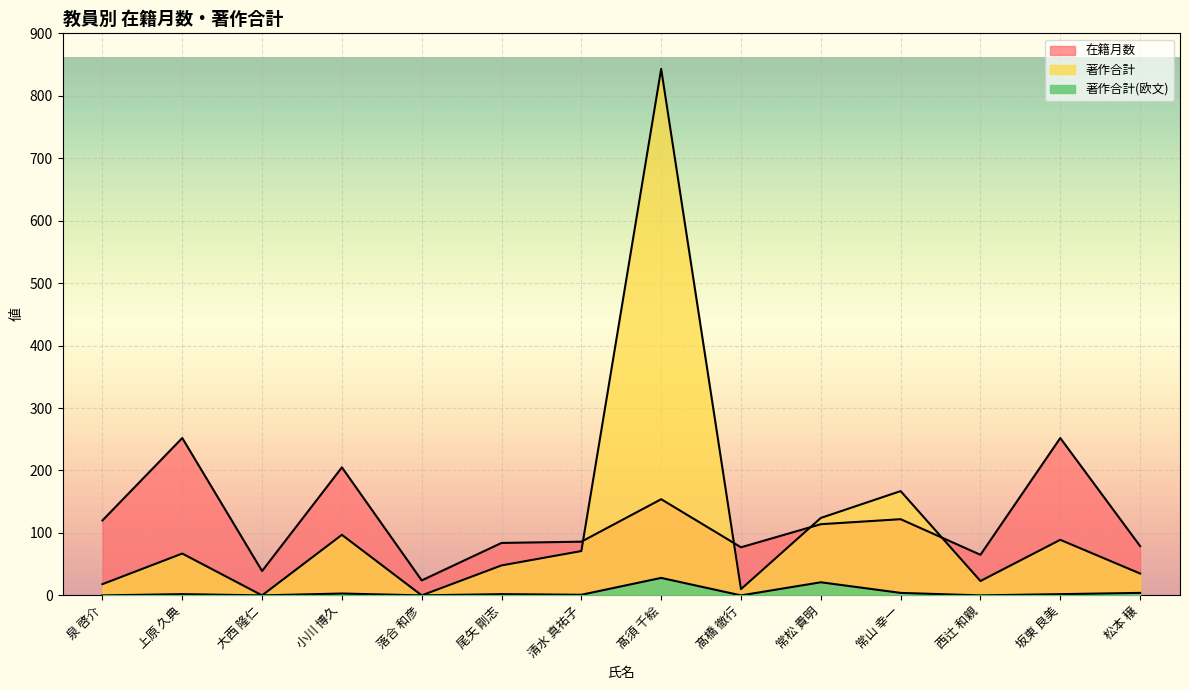

Is it true that 著作合計 equals 67 at 上原 久典?

True